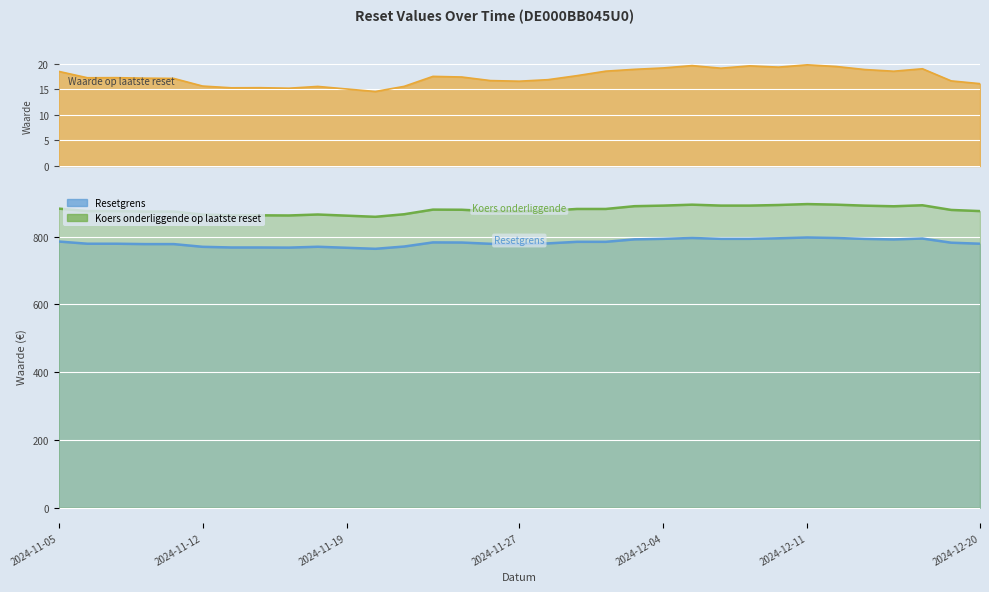

What is the maximum value for Koers onderliggende op laatste reset?

896.1